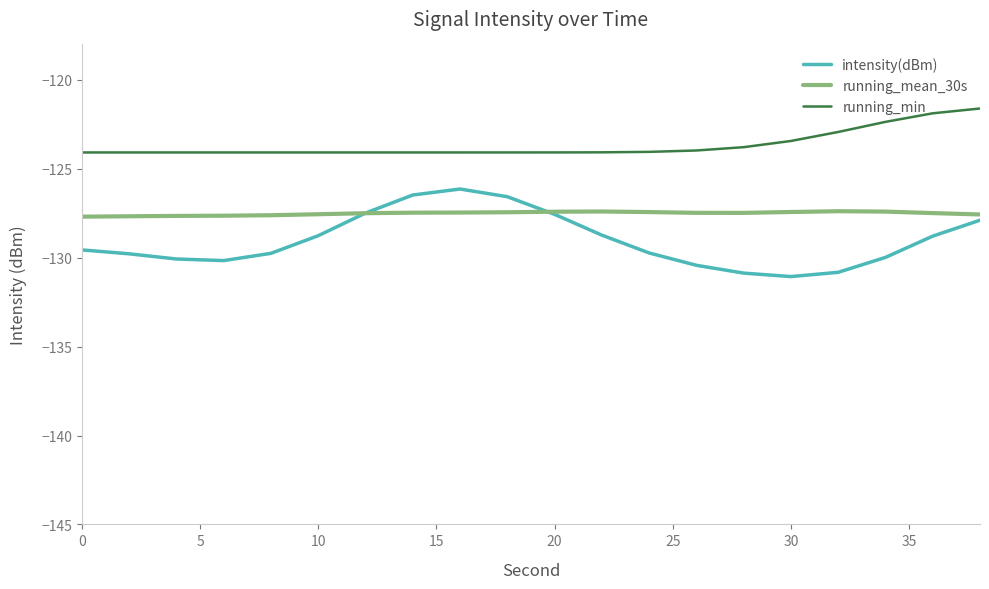

What is the greatest value displayed?

-121.6